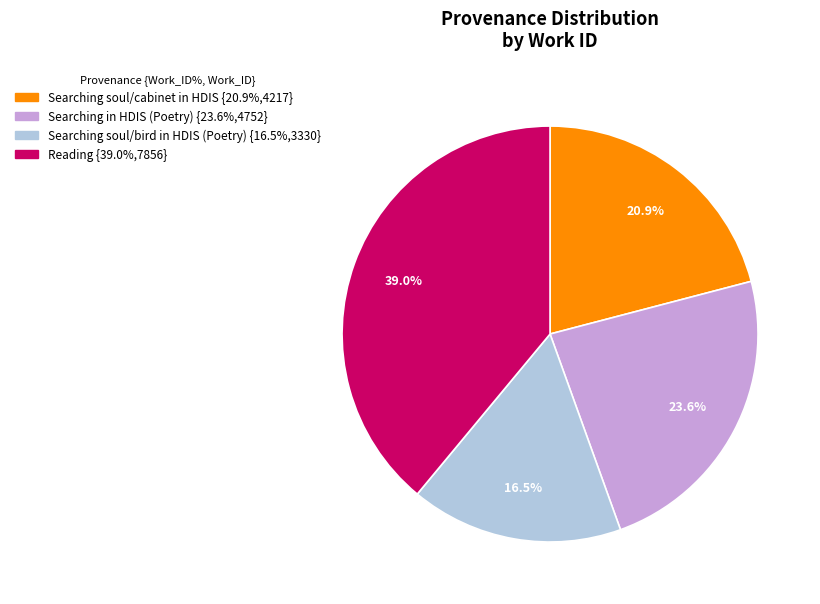

Rank the categories by value from highest to lowest.

Reading, Searching in HDIS (Poetry), Searching soul/cabinet in HDIS, Searching soul/bird in HDIS (Poetry)